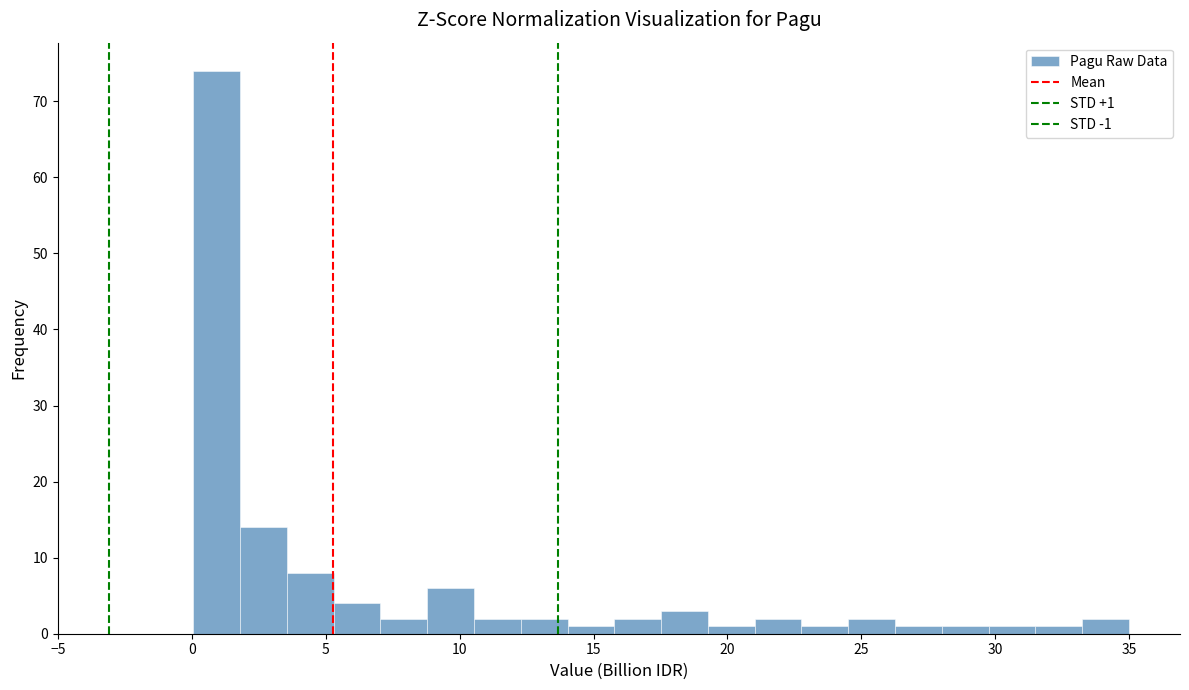

Read against the x-axis, roughly where is the centre of the tallest bar?

1.0